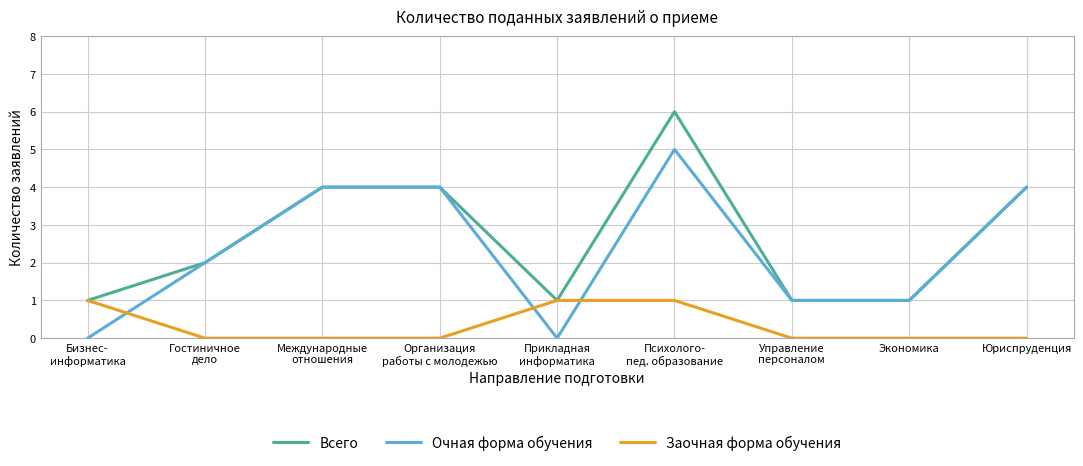

List the series in order of their peak value, highest first.

Всего, Очная форма обучения, Заочная форма обучения